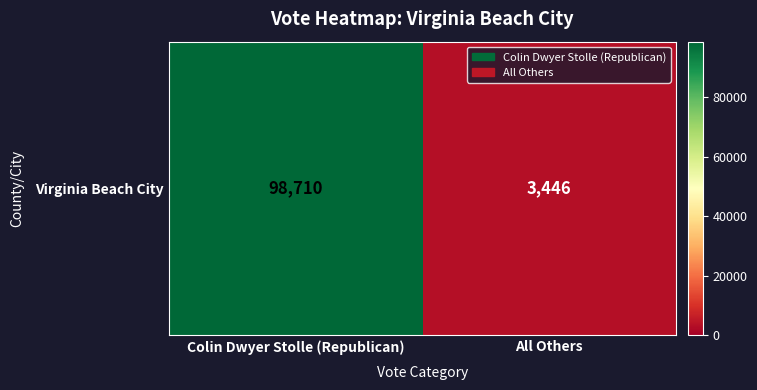

Reading left to right, transcribe all the data shown in this chart.

Colin Dwyer Stolle (Republican)=98710	All Others=3446